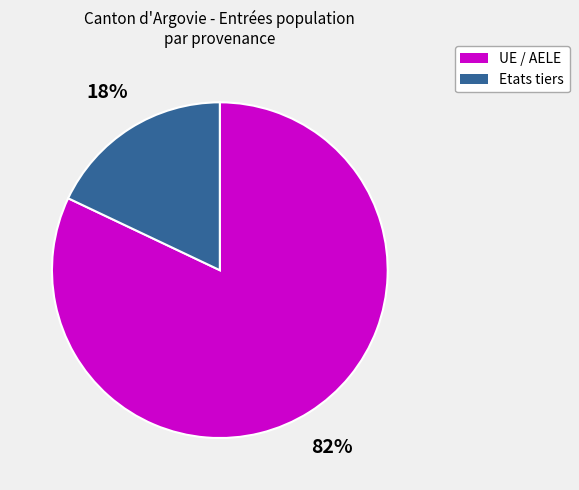

Do UE / AELE and Etats tiers together represent more than half of the pie?

Yes